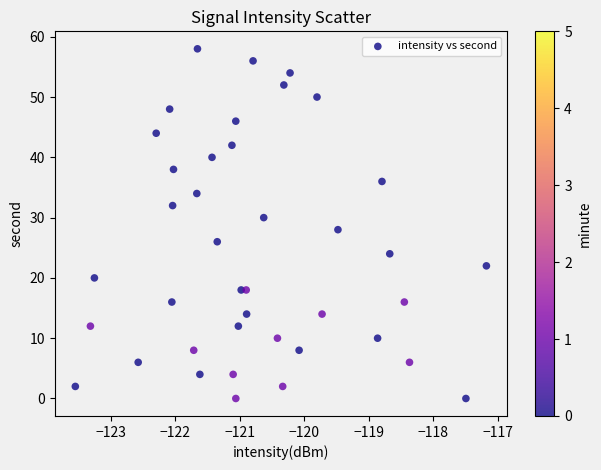

What is the range of Y values (max minus min)?

58